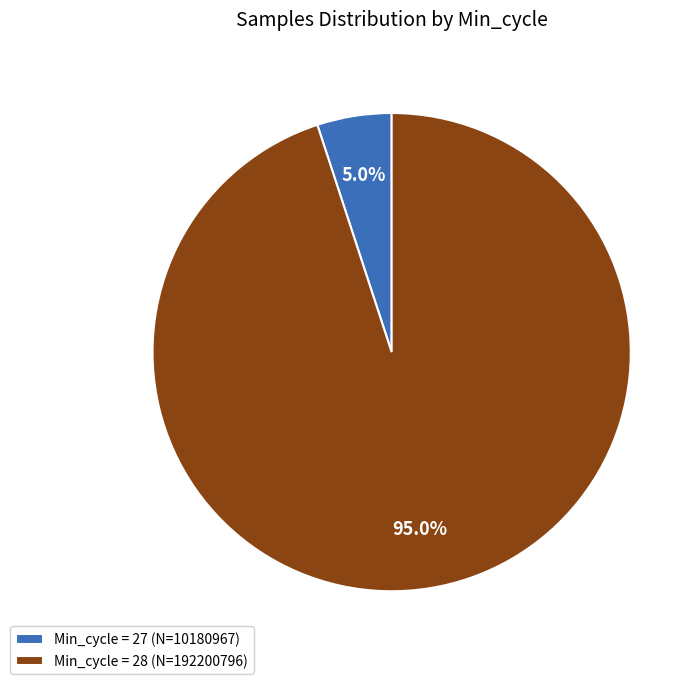

Is there any slice that represents more than half of the pie?

Yes